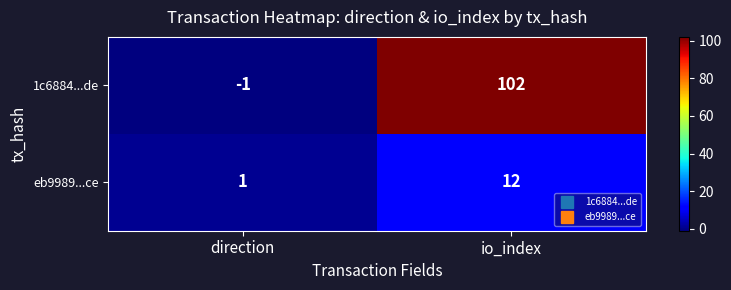

The value of eb9989...ce at io_index is 6. True or false?

False